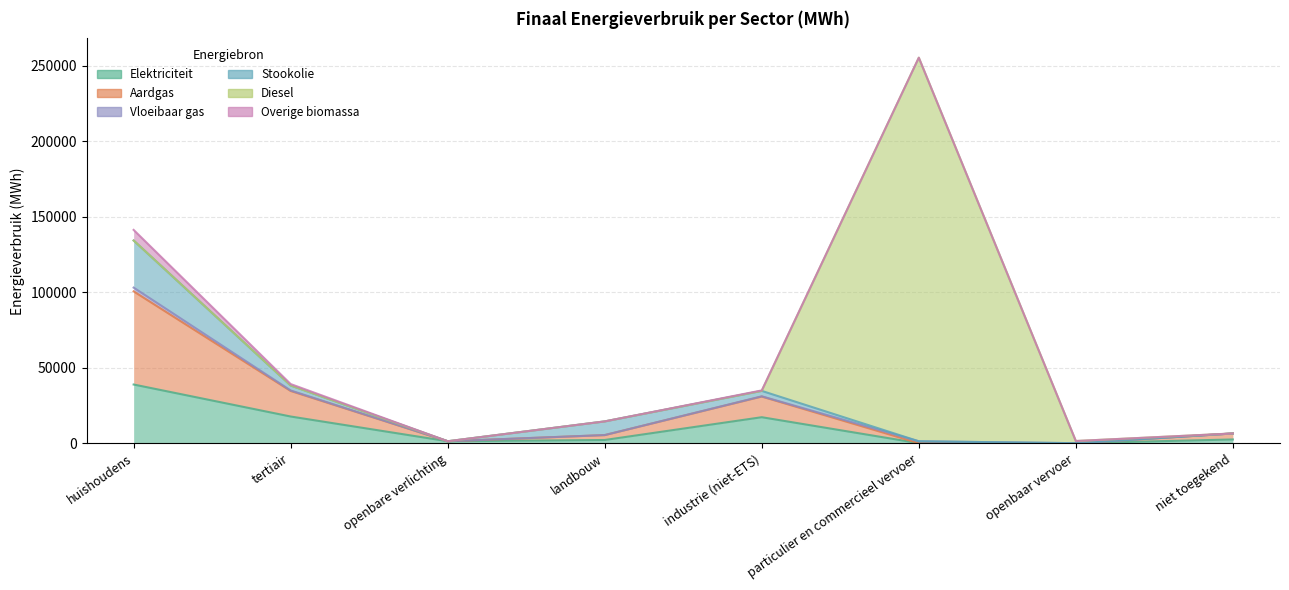

Rank the series by their maximum value, from highest to lowest.

Diesel, Aardgas, Elektriciteit, Stookolie, Overige biomassa, Vloeibaar gas